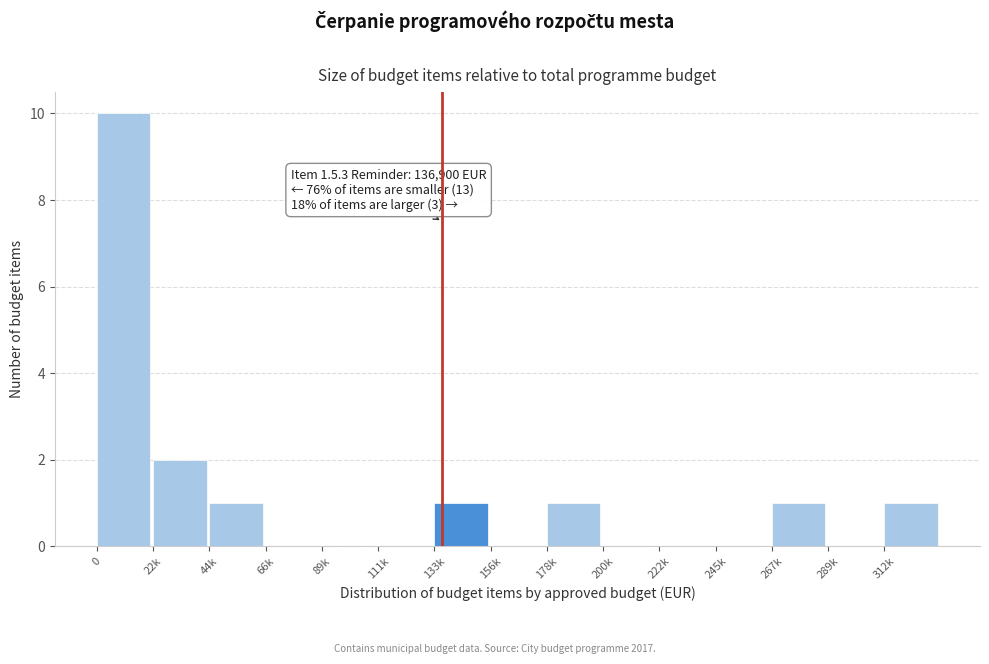

Reading right to left, what are all the values shown in this chart?

312k=1	289k=0	267k=1	245k=0	222k=0	200k=0	178k=1	156k=0	133k=1	111k=0	89k=0	66k=0	44k=1	22k=2	0=10